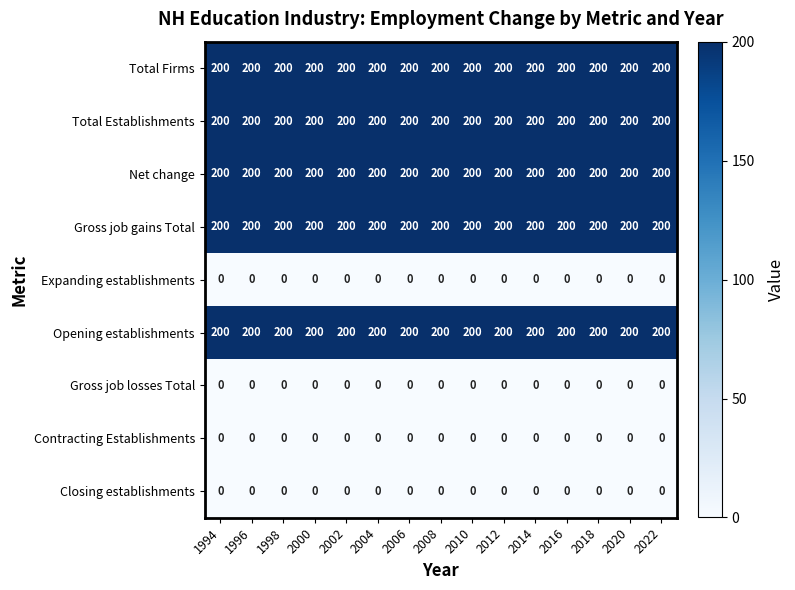

Count the number of categories in the chart.

15